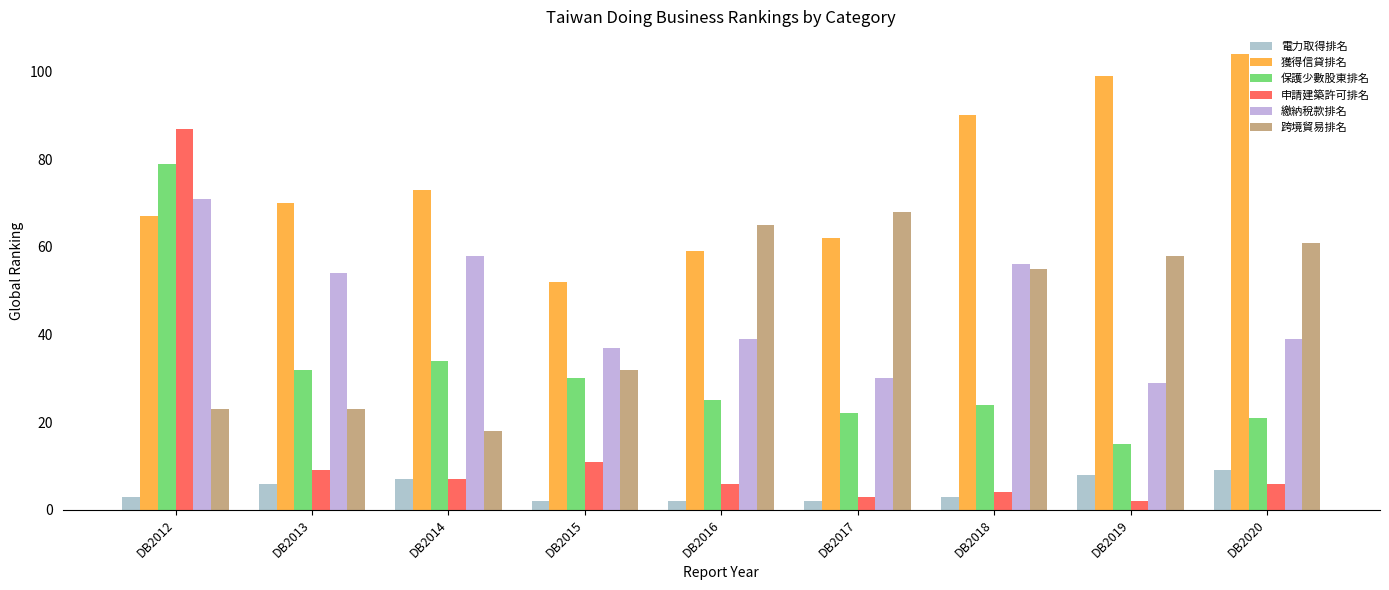

Where does the 繳納稅款排名 series first go above 39?

DB2012